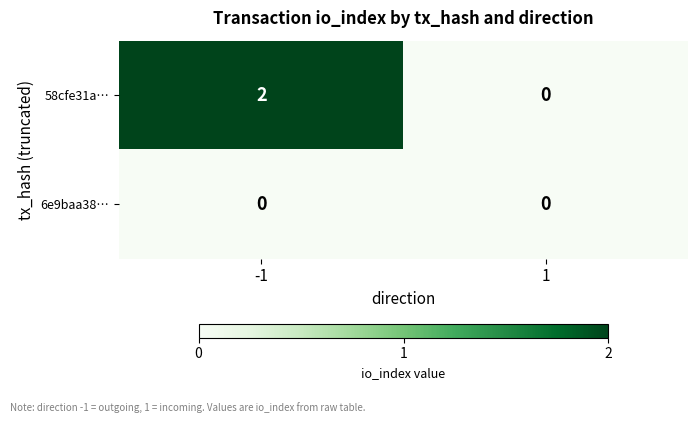

How many categories are shown in the chart?

2